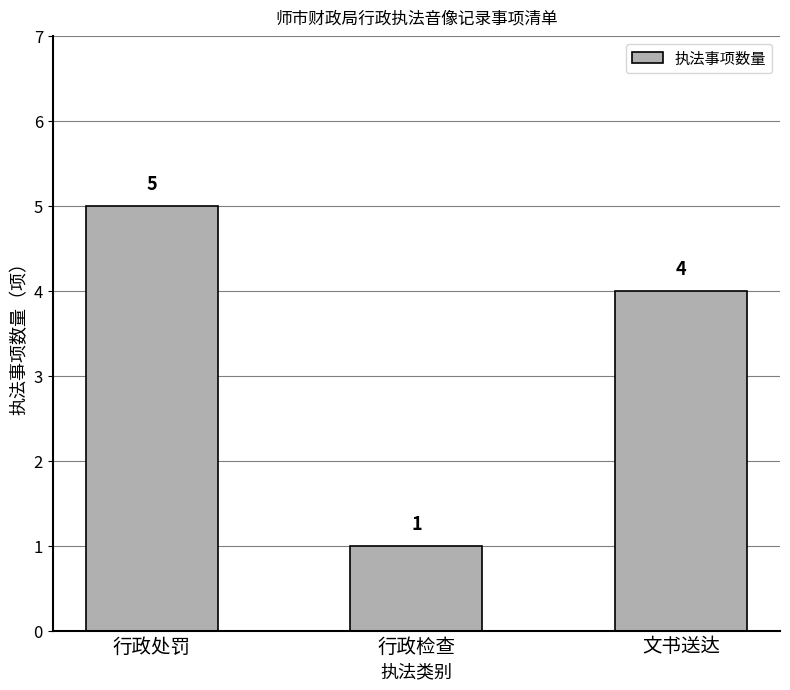

The value at 行政处罚 is 5. True or false?

True